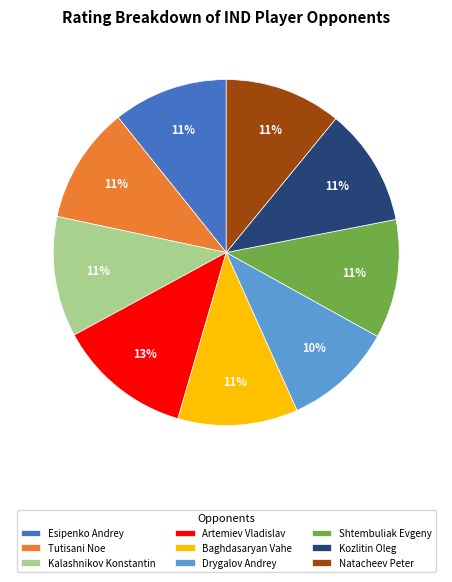

Count the number of slices in the pie.

9